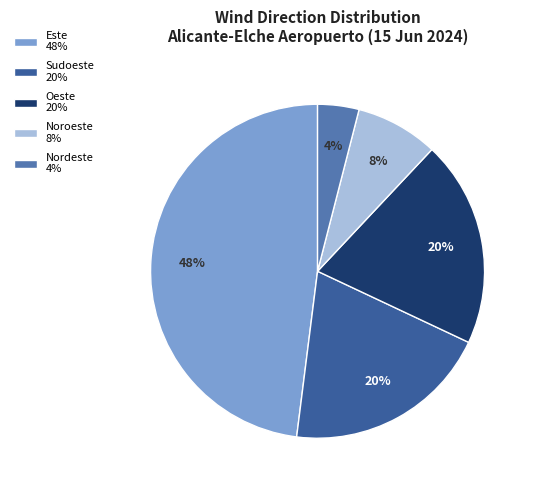

True or false: Este 48% accounts for 48% of the total.

True